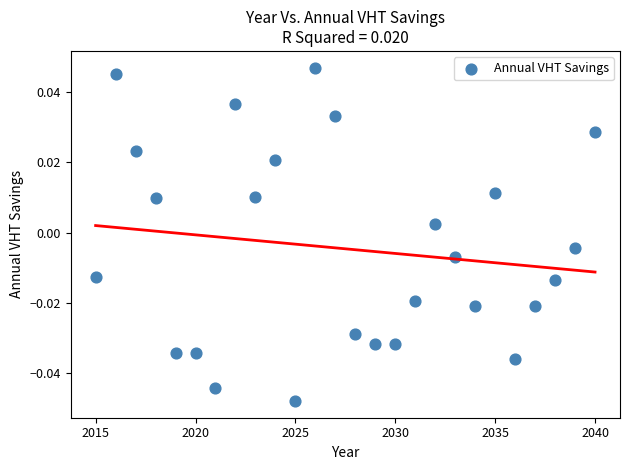

What is the range of X values (max minus min)?

25.0